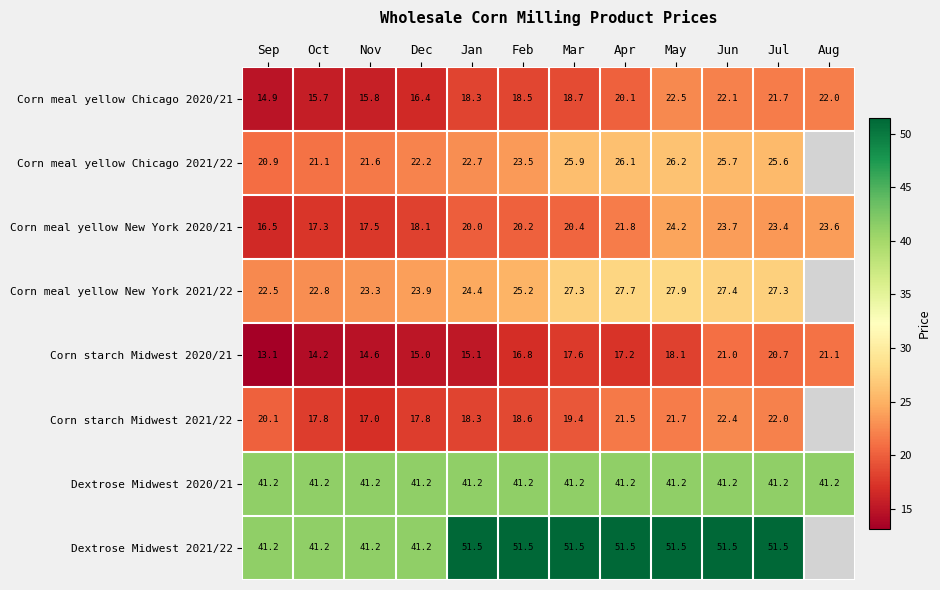

Which category has the highest value in the Corn meal yellow New York 2020/21 series?

May